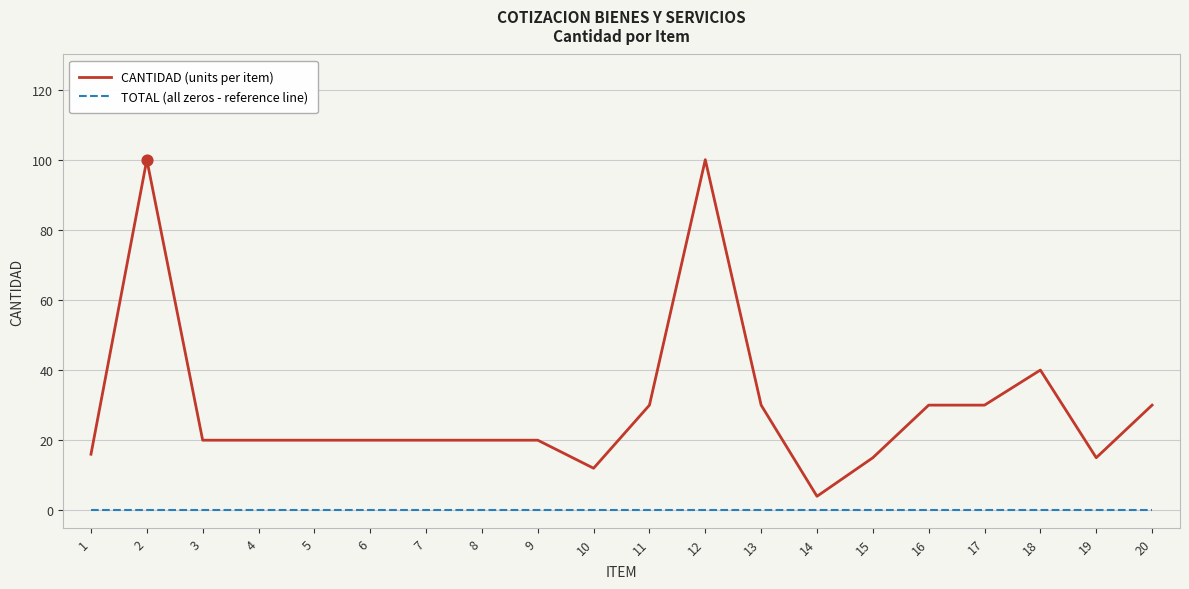

At how many categories does at least one series exceed 24?

8